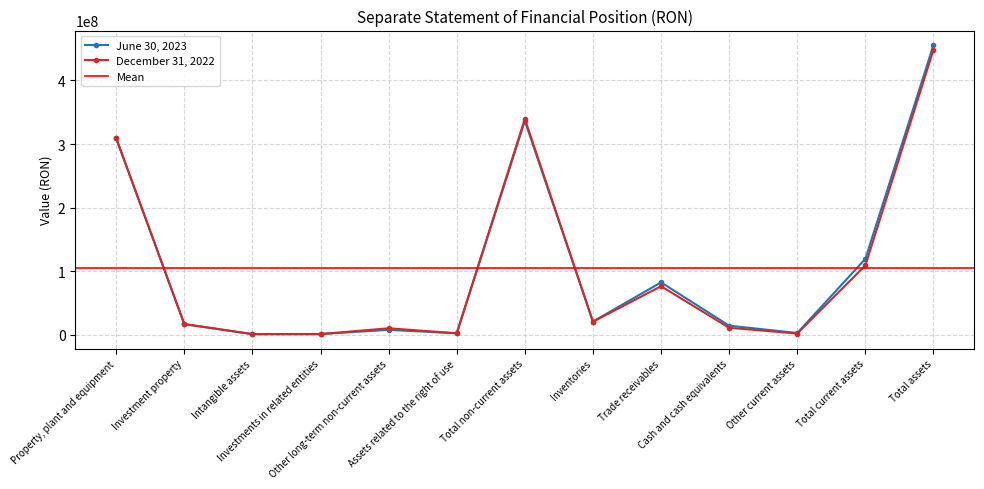

Reading right to left, list all the values displayed in this chart.

June 30, 2023: Total assets=455827726	Total current assets=119349741	Other current assets=2533092	Cash and cash equivalents=14055660	Trade receivables=82187698	Inventories=20573291	Total non-current assets=336477985	Assets related to the right of use=1999530	Other long-term non-current assets=7435013	Investments in related entities=841908	Intangible assets=674874	Investment property=16573349	Property, plant and equipment=308953312
December 31, 2022: Total assets=448506389	Total current assets=108974073	Other current assets=1699960	Cash and cash equivalents=10713669	Trade receivables=76173055	Inventories=20209997	Total non-current assets=339532316	Assets related to the right of use=2160053	Other long-term non-current assets=9920728	Investments in related entities=841908	Intangible assets=787901	Investment property=16573349	Property, plant and equipment=309248377